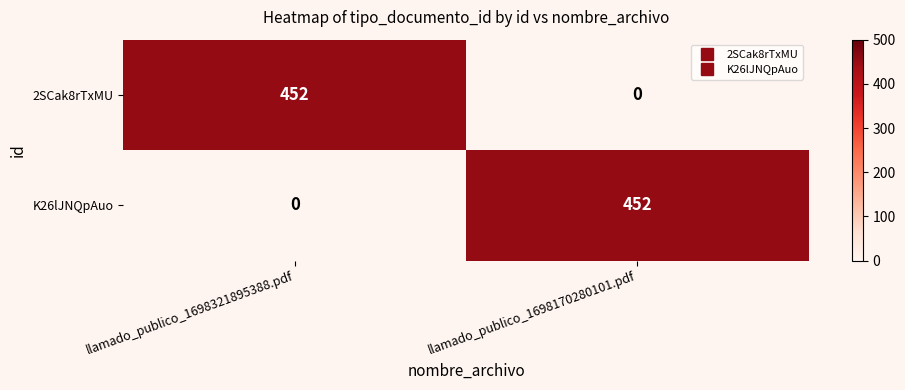

Where is K26lJNQpAuo nearest to the value 226?

llamado_publico_1698321895388.pdf